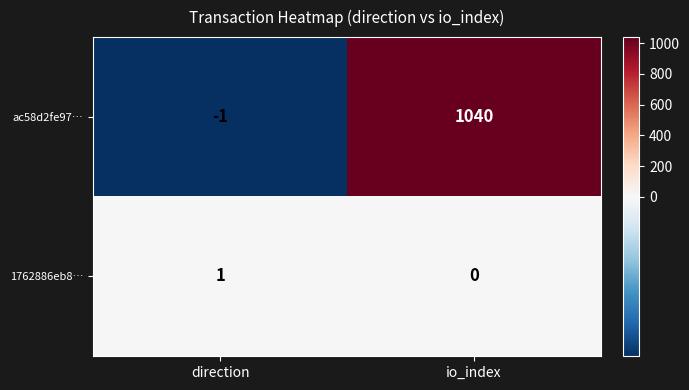

Reading left to right, what are all the values shown in this chart?

ac58d2fe97…: direction=-1	io_index=1040
1762886eb8…: direction=1	io_index=0